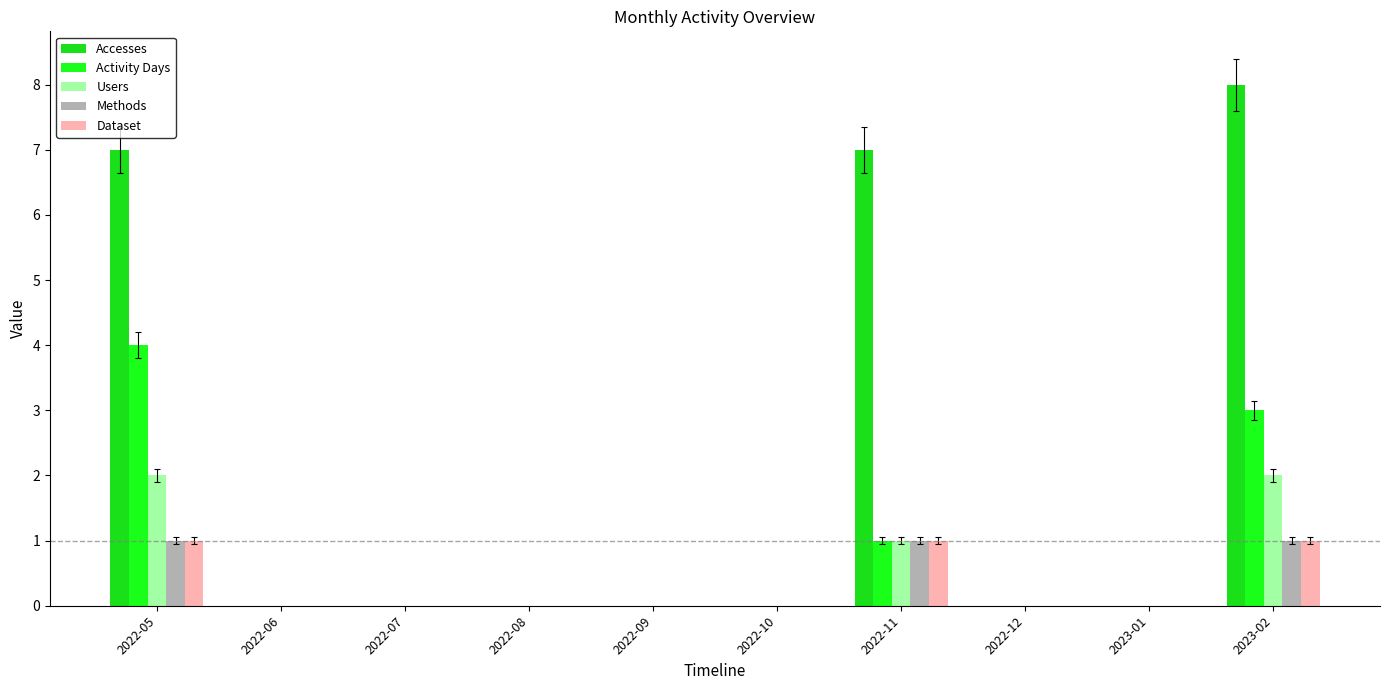

Which series has the largest total across all categories?

Accesses